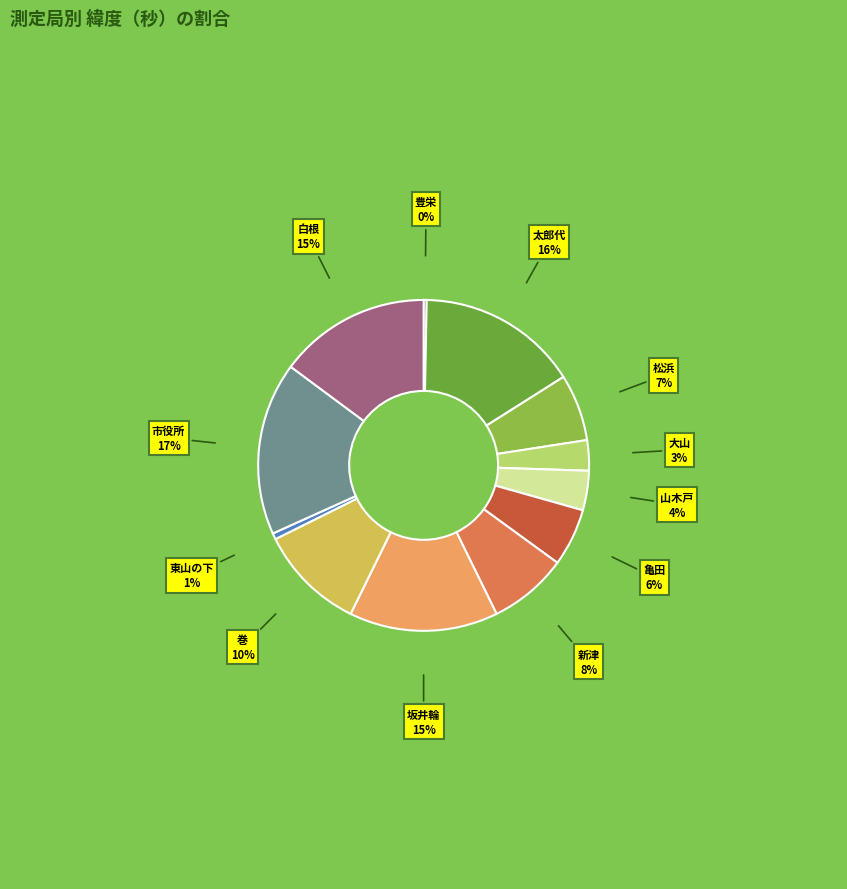

Is 市役所 the majority of the pie?

No